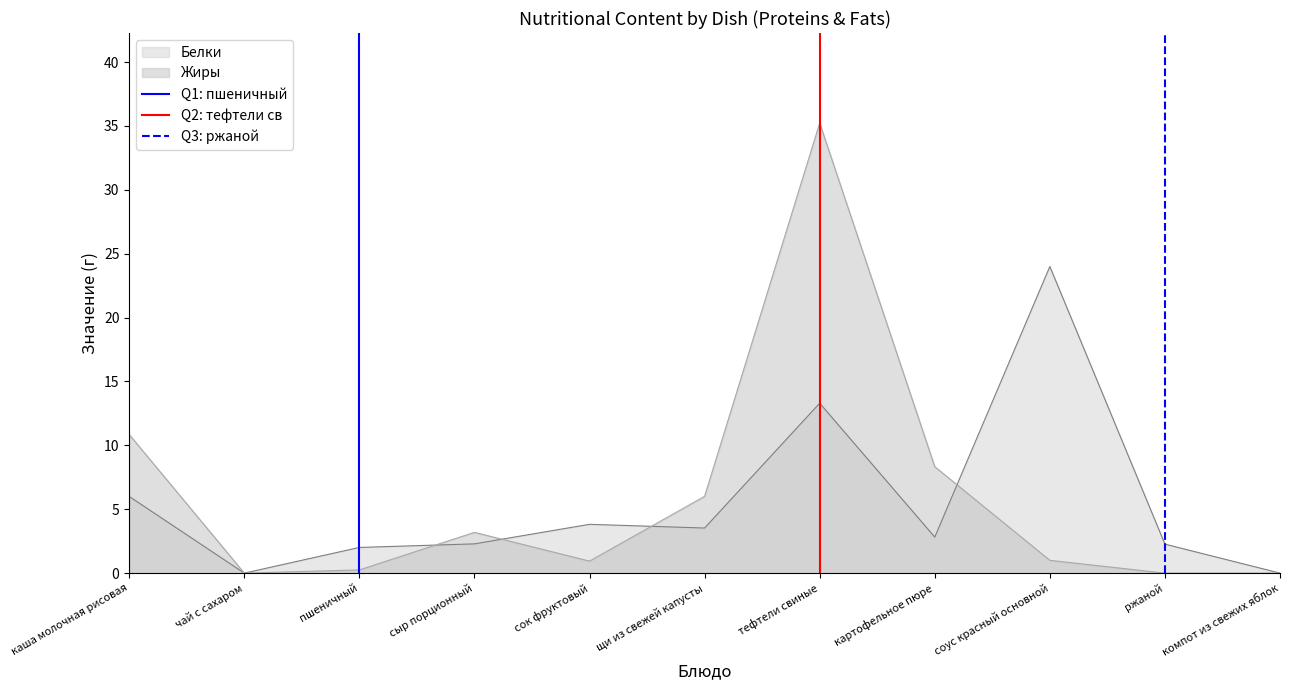

What is the maximum value for Белки?

24.0